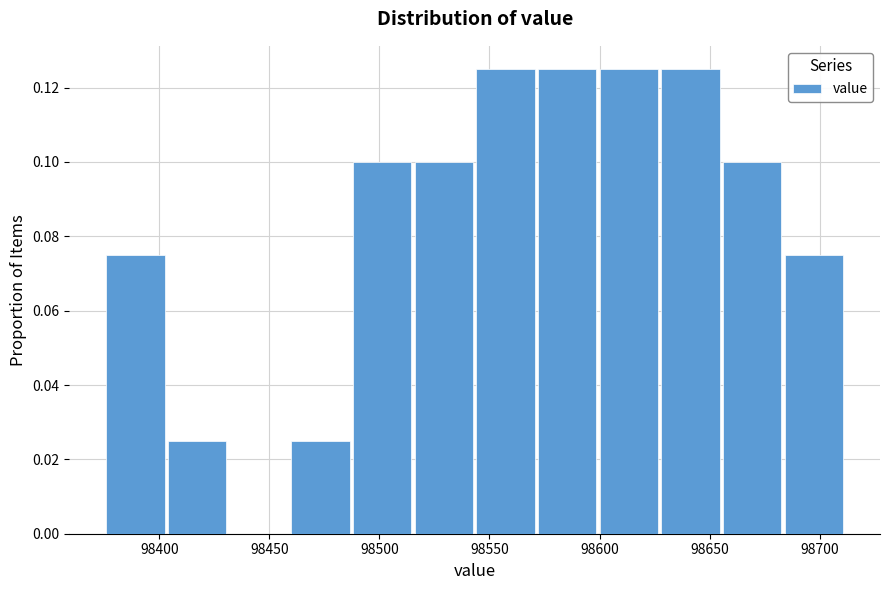

How tall is the bar that spans 98375 to 98405 on the x-axis? Neither the bar edges nor the heights are printed on the chart, so give them approximately, as read against the axes.

0.076